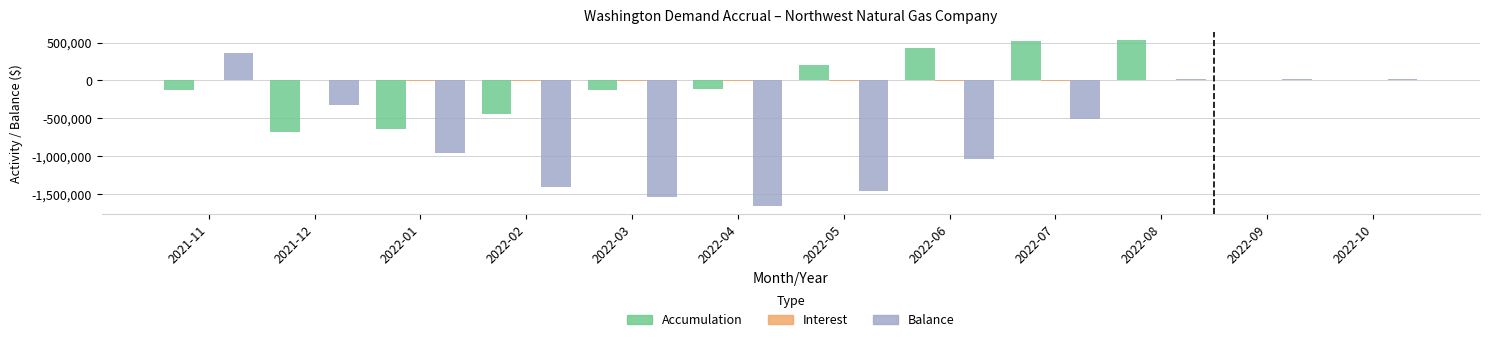

What is the sum of the Balance values at 2022-08 and 2022-02?

-1382974.5